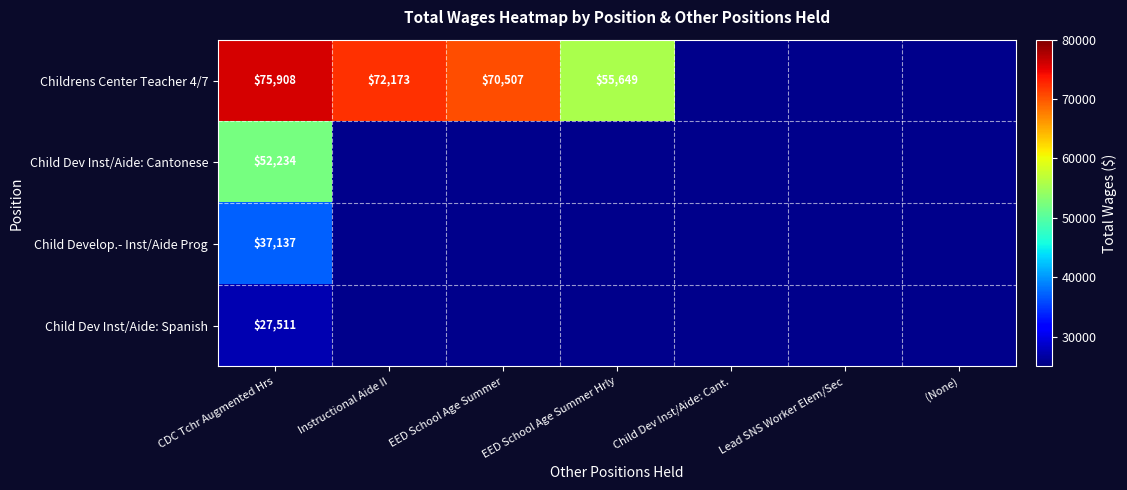

True or false: Child Dev Inst/Aide: Cantonese has a value of 52234 at CDC Tchr Augmented Hrs.

True